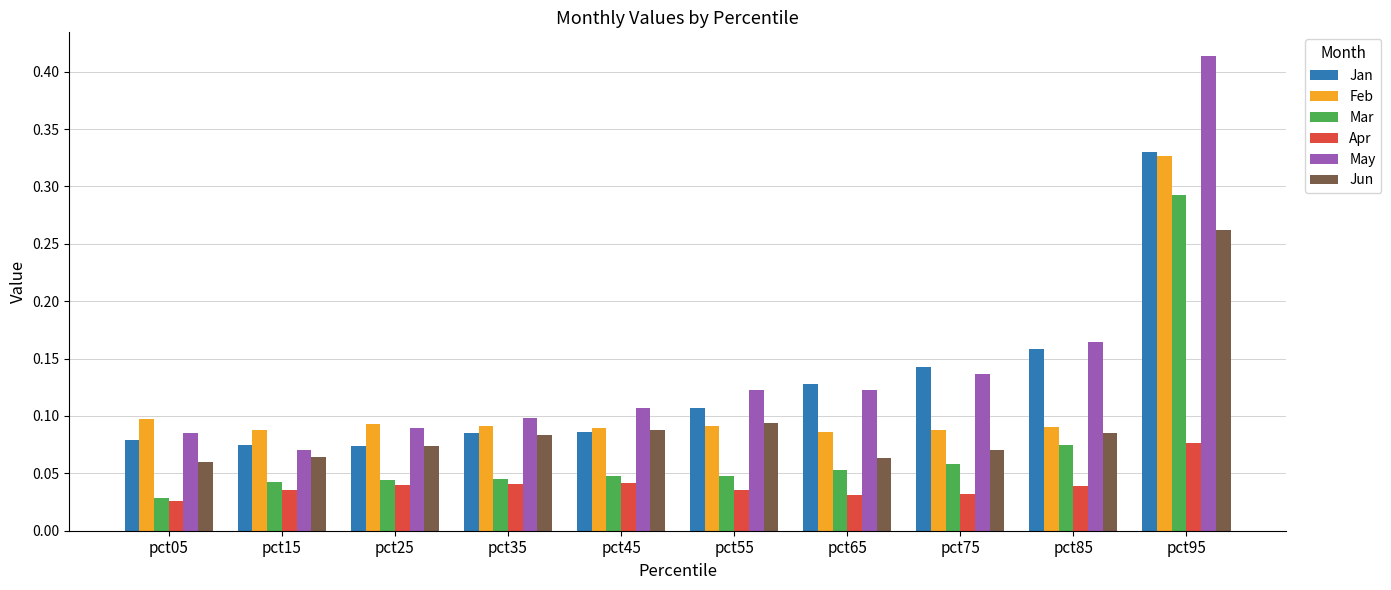

What are all the series names shown in the legend?

Jan, Feb, Mar, Apr, May, Jun